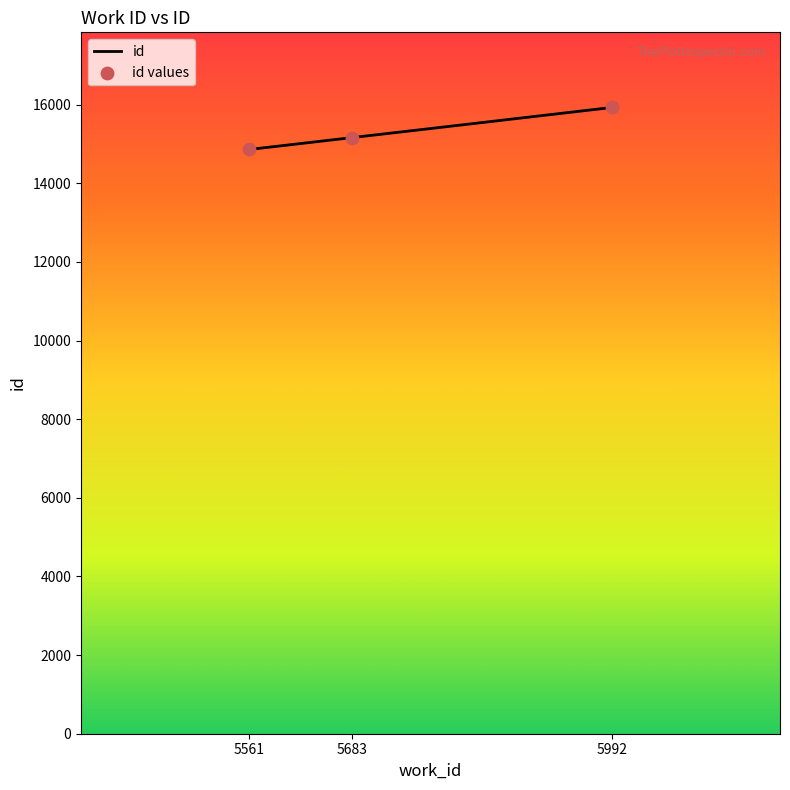

What is the ratio of the value at 5992 to the value at 5683?

1.1